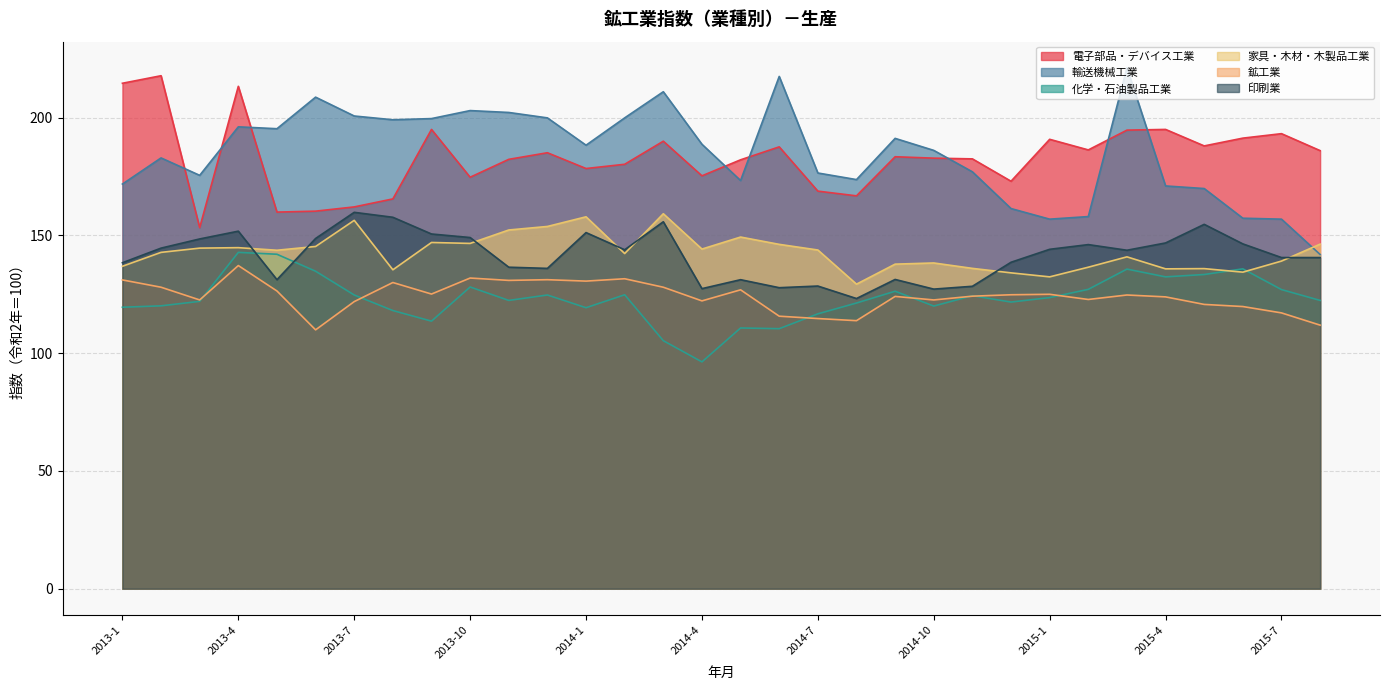

The value of 化学・石油製品工業 at 2014-4 is 96.3. True or false?

True